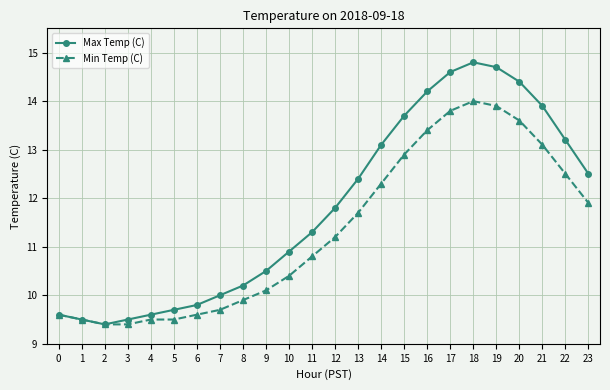

Which series has the largest range (max minus min)?

Max Temp (C)